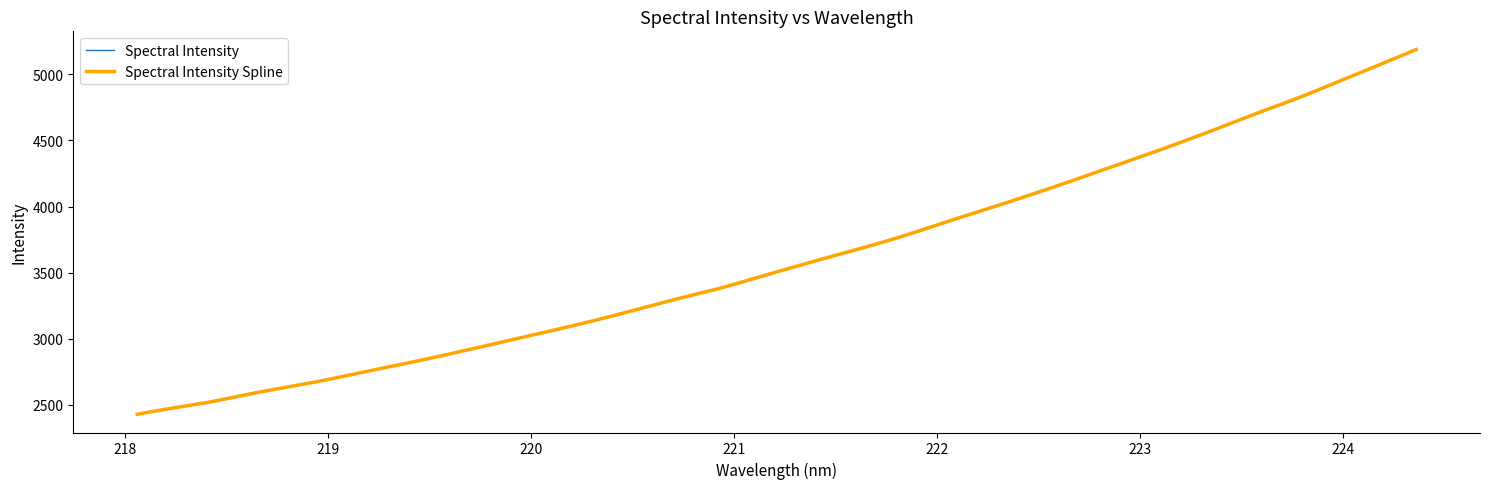

True or false: the data shows 3967.3 at 225.

False